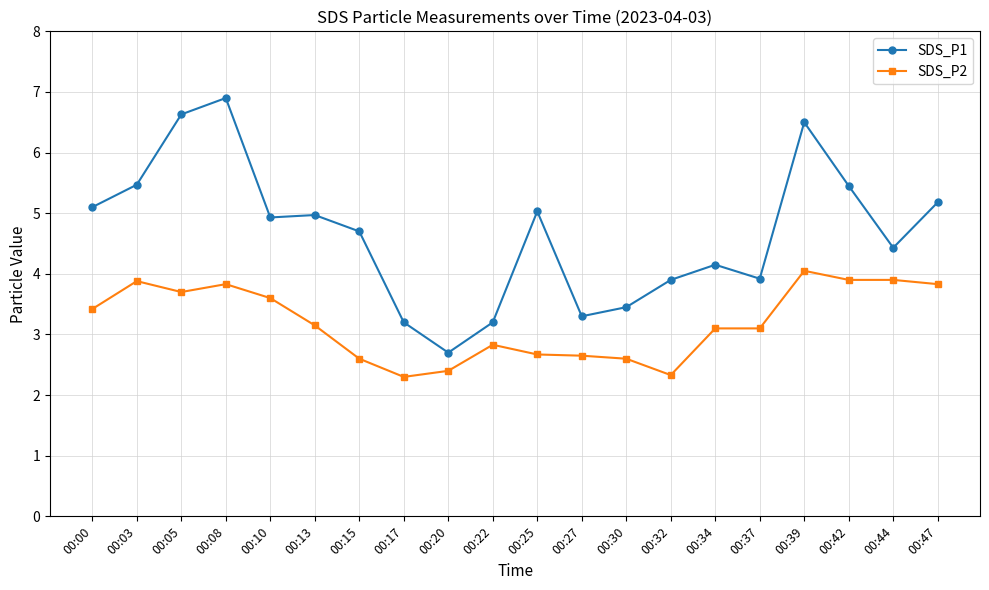

True or false: SDS_P1 has more than 1 points higher than both neighbors.

True